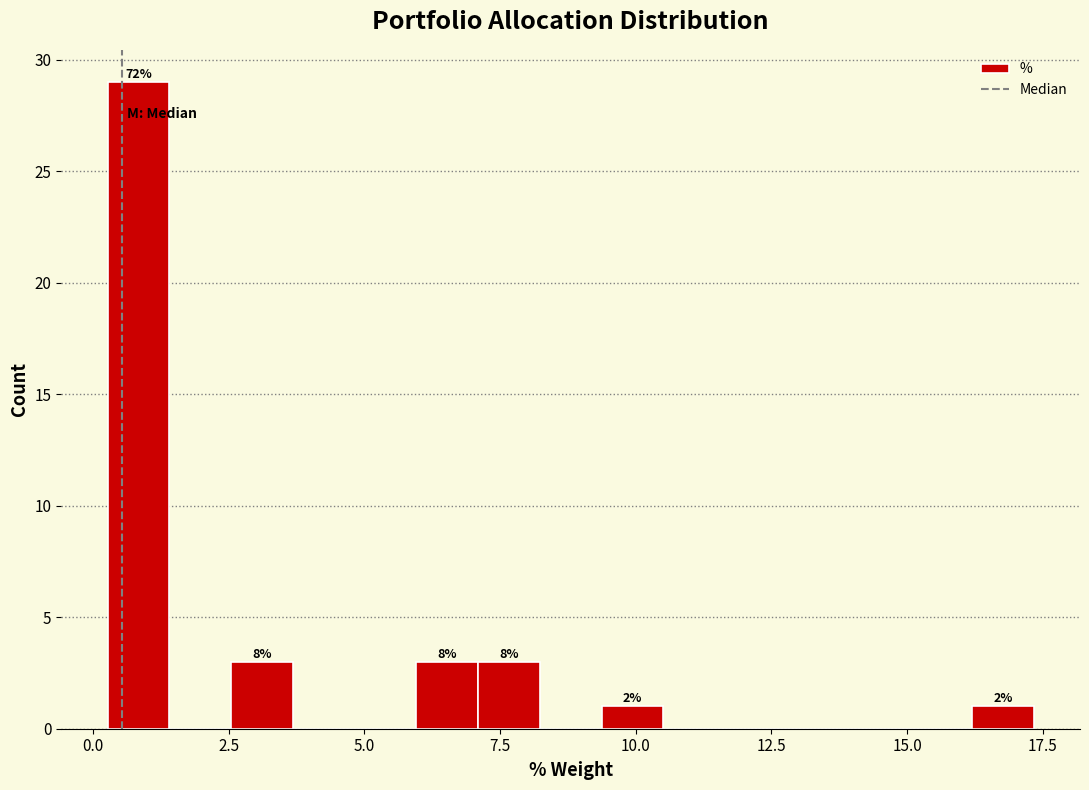

Around what value on the x-axis is the tallest bar? Give the approximate position of its centre, as read against the axis.

1.0